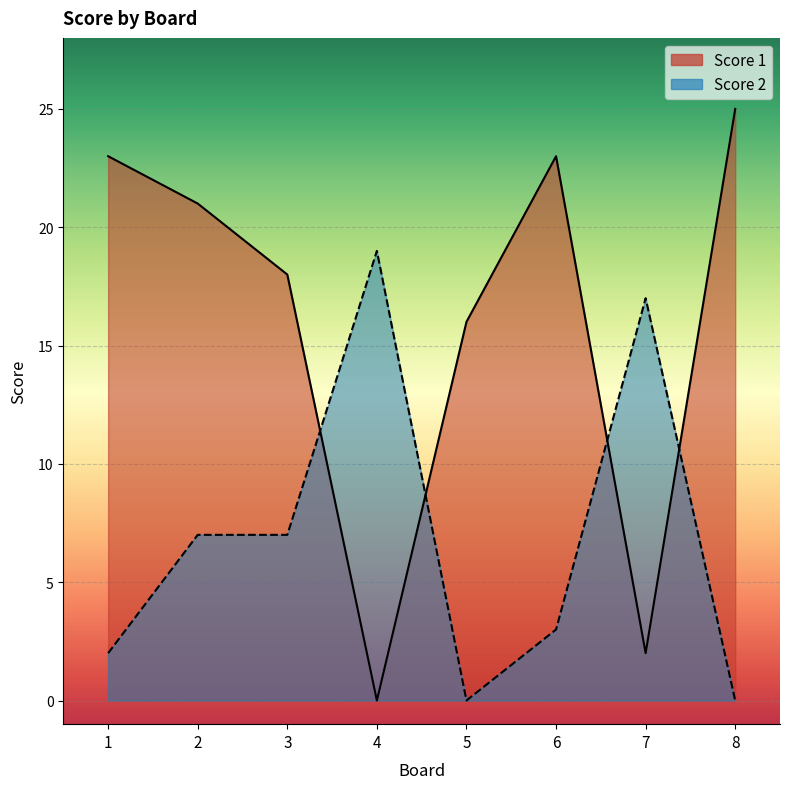

What are all the series names shown in the legend?

Score 1, Score 2